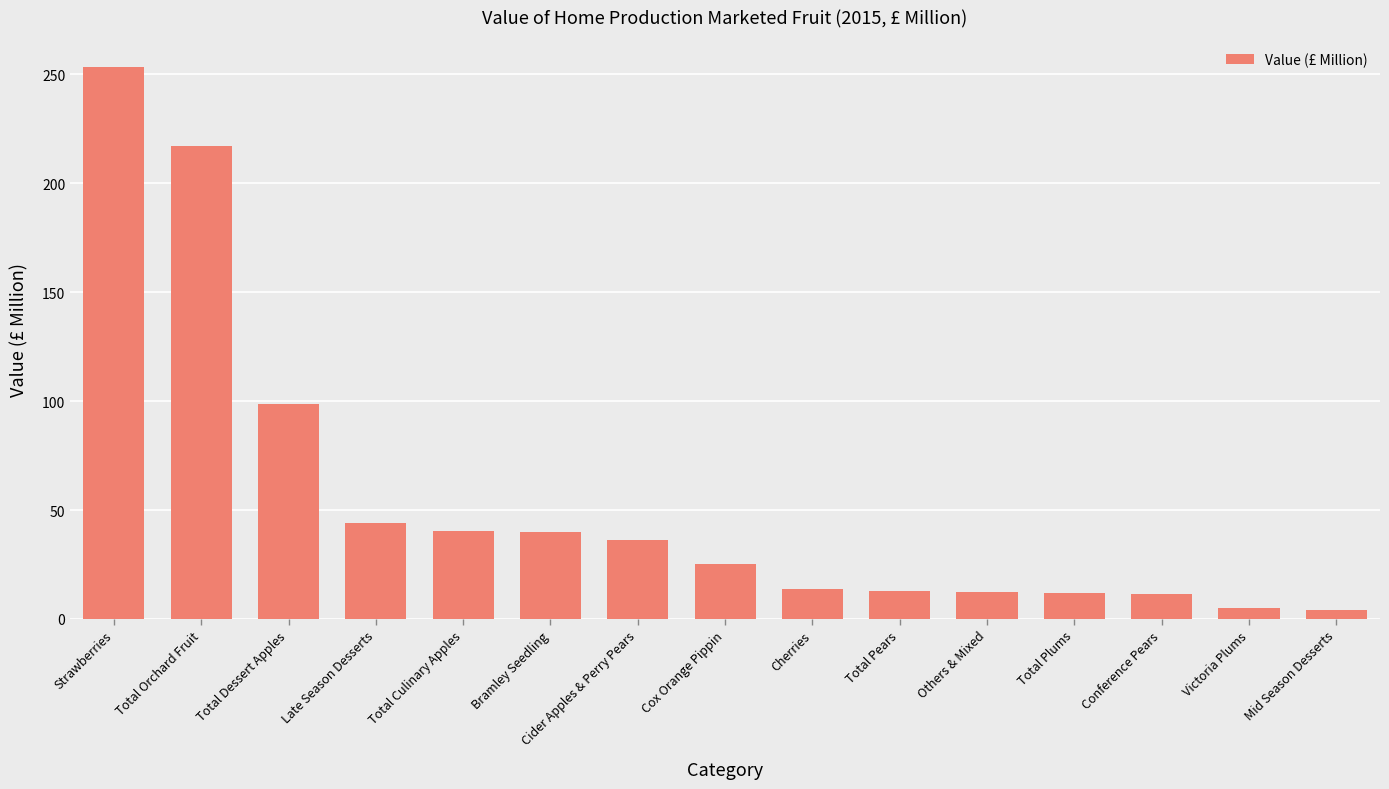

What is the greatest value displayed?

253.1